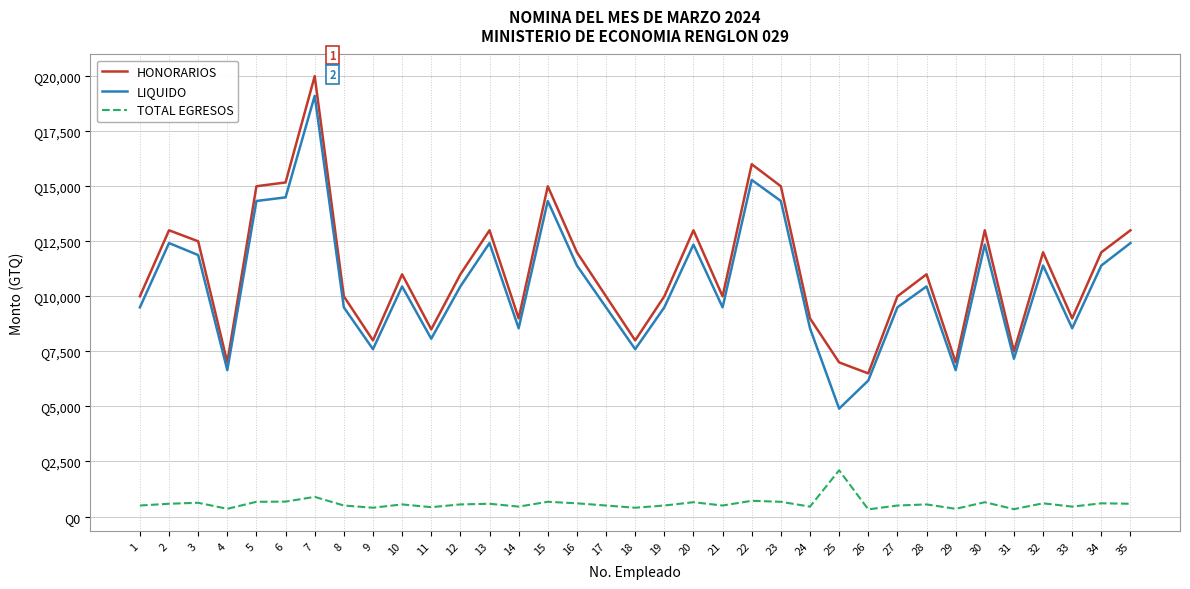

Reading left to right, transcribe all the data shown in this chart.

HONORARIOS: 10000.0	13000.0	12500.0	7000.0	15000.0	15172.4	20000.0	10000.0	8000.0	11000.0	8500.0	11000.0	13000.0	9000.0	15000.0	12000.0	10000.0	8000.0	10000.0	13000.0	10000.0	16000.0	15000.0	9000.0	7000.0	6500.0	10000.0	11000.0	7000.0	13000.0	7500.0	12000.0	9000.0	12000.0	13000.0
LIQUIDO: 9500.0	12419.6	11875.0	6650.0	14330.4	14495.1	19107.1	9500.0	7600.0	10450.0	8075.0	10450.0	12419.6	8550.0	14330.4	11400.0	9500.0	7600.0	9500.0	12350.0	9500.0	15285.7	14330.4	8550.0	4900.0	6175.0	9500.0	10450.0	6650.0	12350.0	7165.2	11400.0	8550.0	11400.0	12419.6
TOTAL EGRESOS: 500.0	580.4	625.0	350.0	669.6	677.3	892.9	500.0	400.0	550.0	425.0	550.0	580.4	450.0	669.6	600.0	500.0	400.0	500.0	650.0	500.0	714.3	669.6	450.0	2100.0	325.0	500.0	550.0	350.0	650.0	334.8	600.0	450.0	600.0	580.4